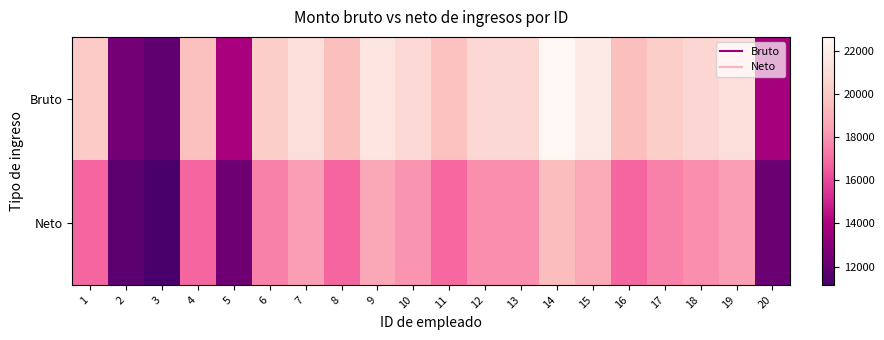

What is the maximum value shown in the chart?

22643.6